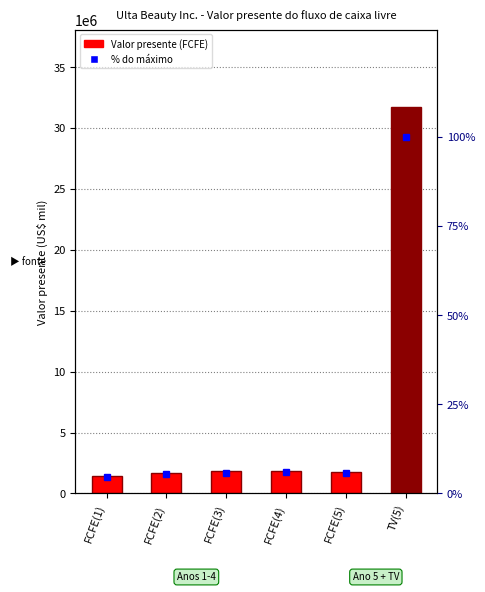

What is the difference between the second highest and second lowest values in the % do máximo series?

0.6